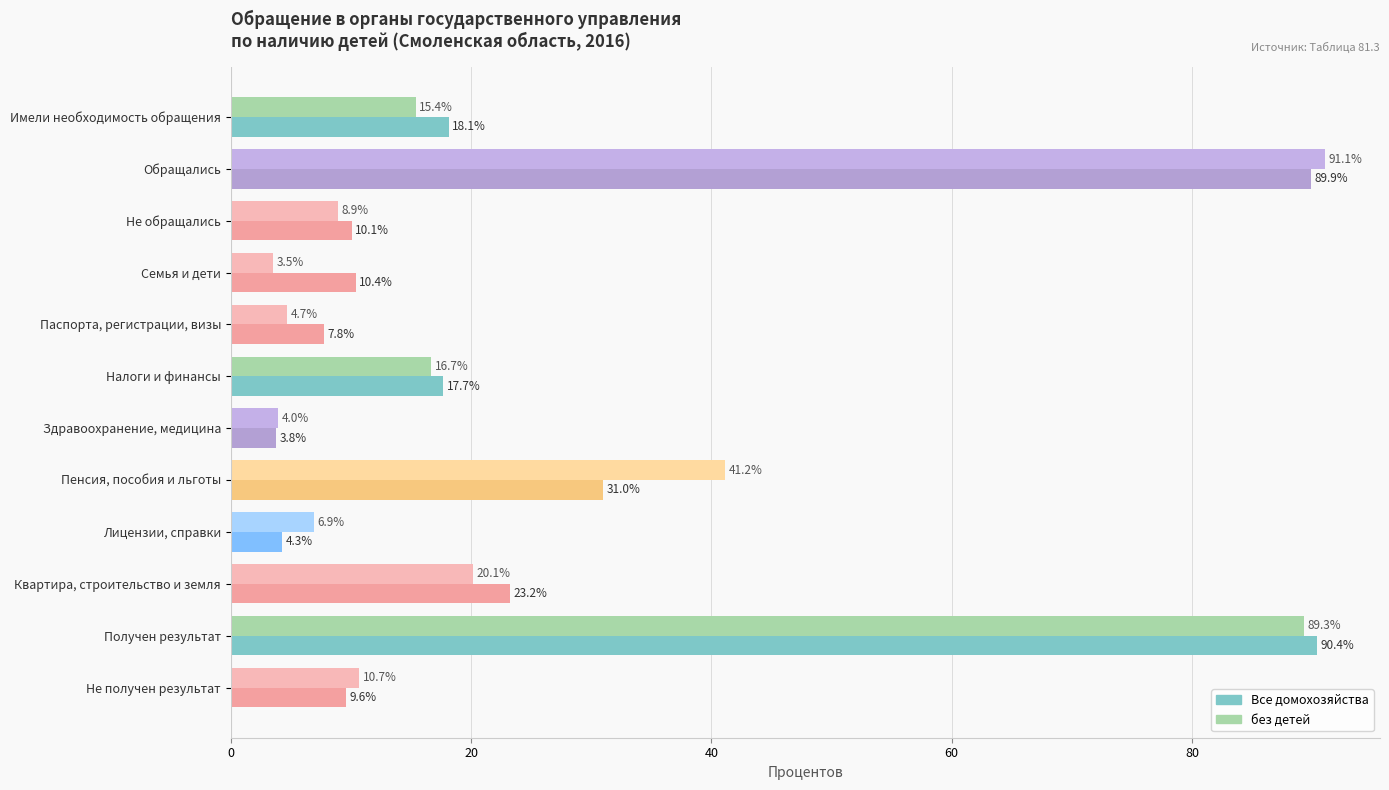

At which label is без детей closest to 47?

Пенсия, пособия и льготы